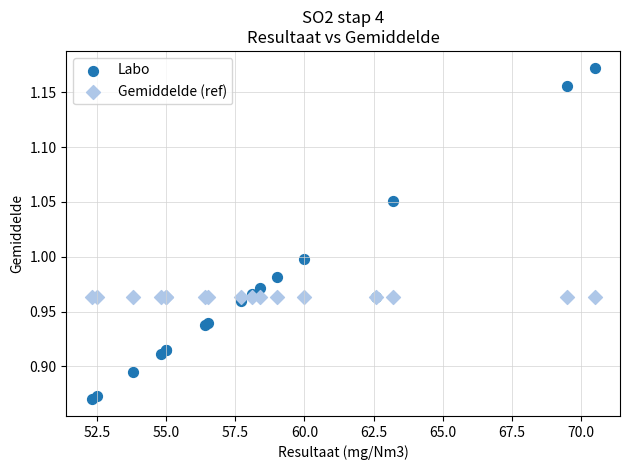

Which series reaches the minimum Y coordinate?

Labo